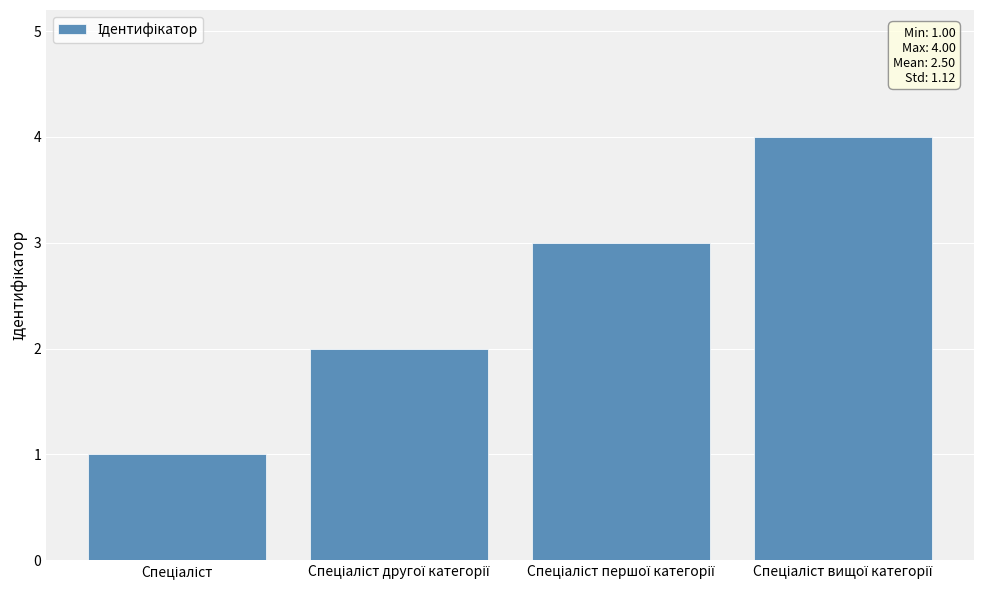

What is the greatest value displayed?

4